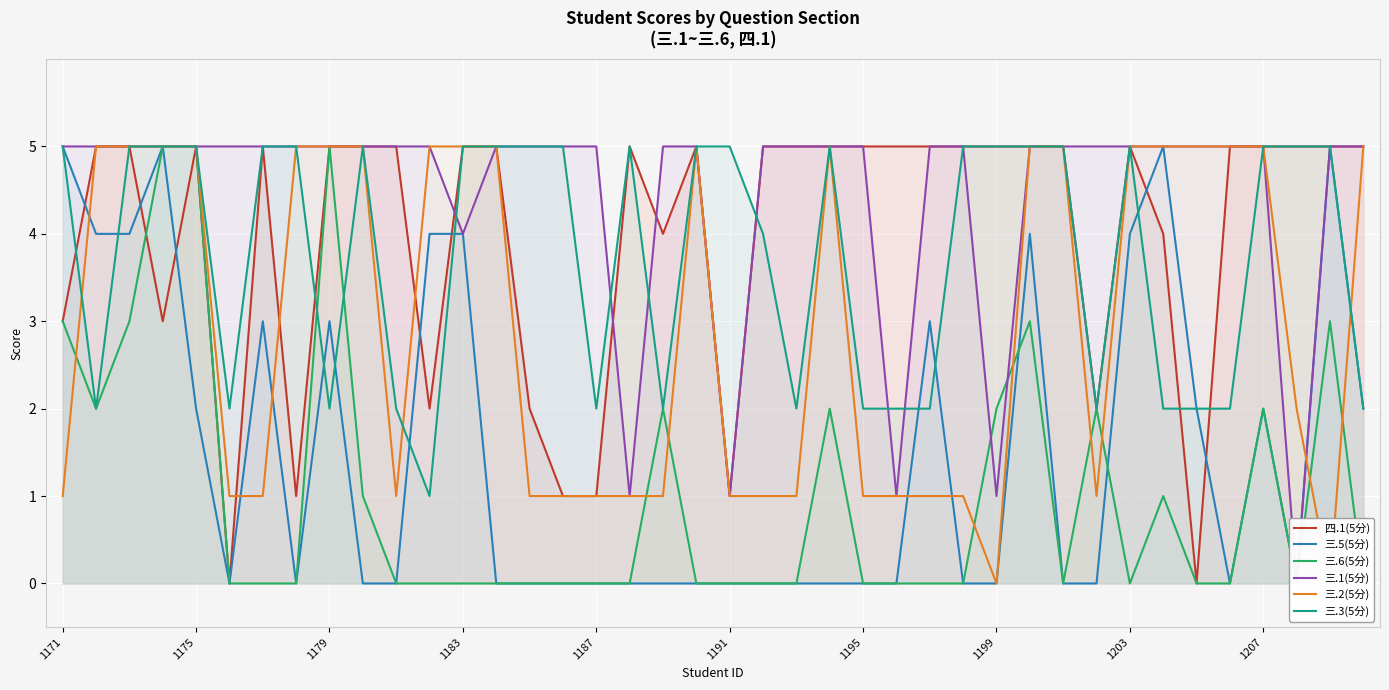

Which series has the largest range (max minus min)?

四.1(5分)